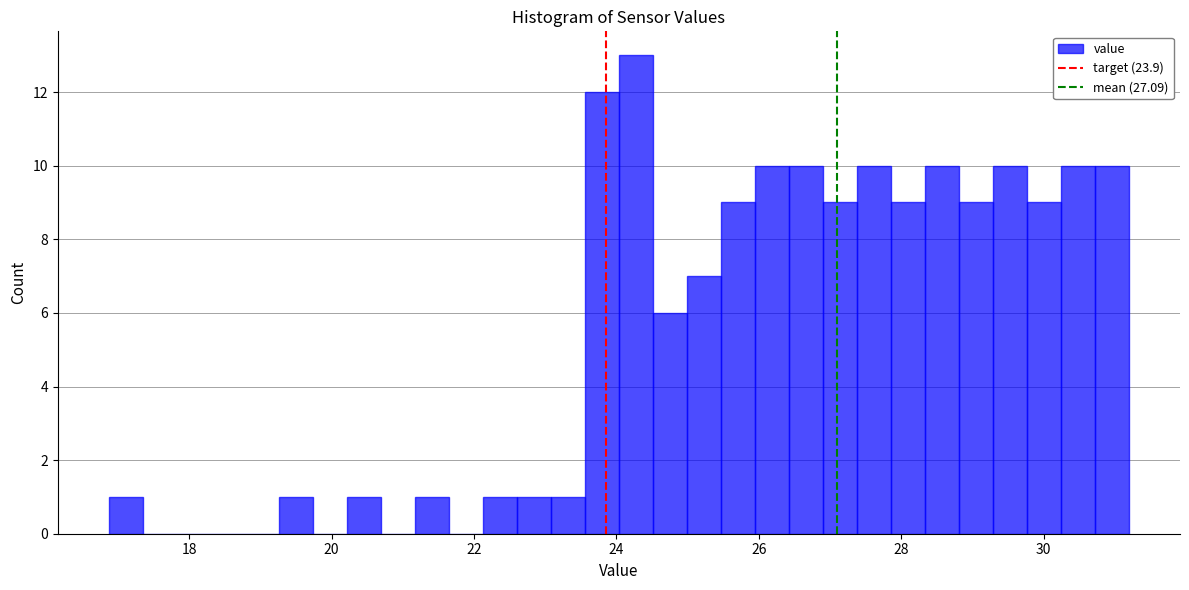

Around what value on the x-axis is the tallest bar? Give the approximate position of its centre, as read against the axis.

24.2